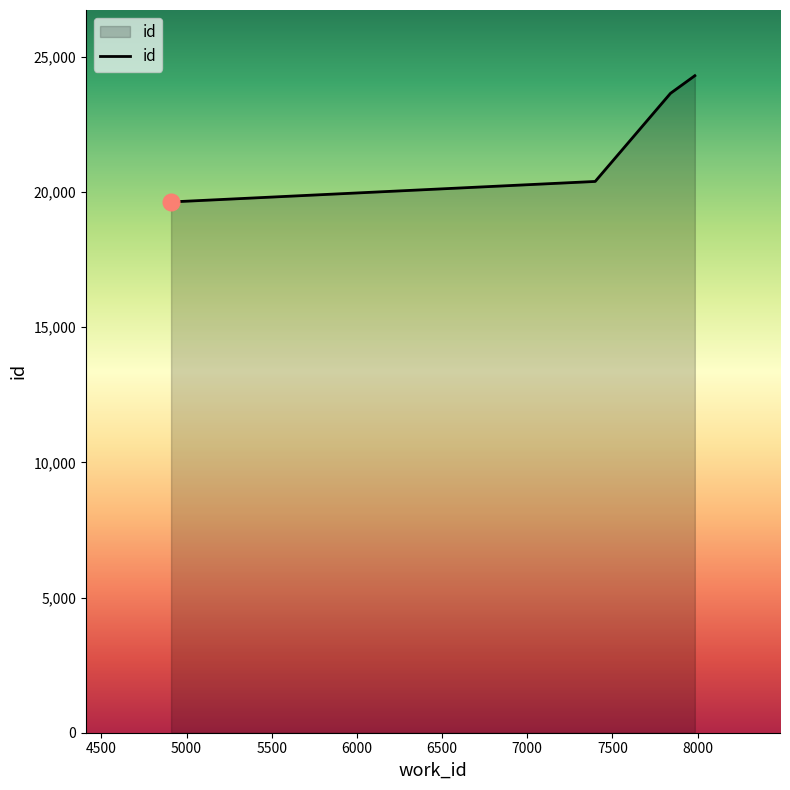

Reading right to left, list all the values displayed in this chart.

24300	23648	20389	19631